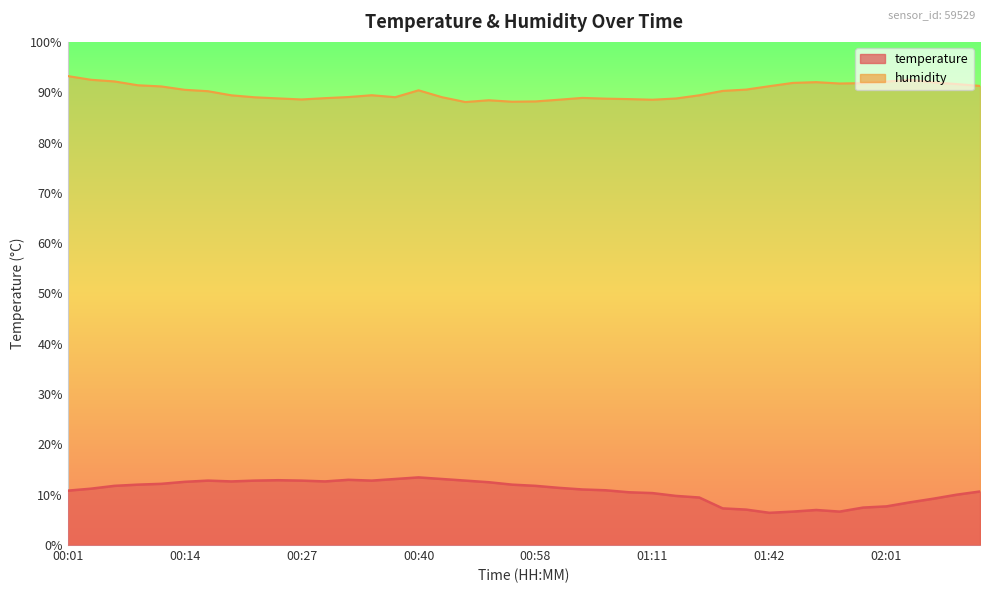

What is the sum of the humidity values at 01:47 and 01:14?

180.8